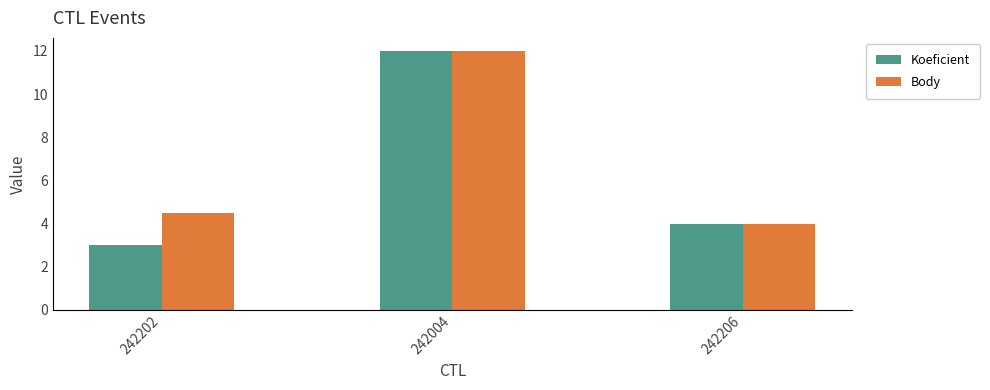

Between 242202 and 242004, which series saw the biggest shift?

Koeficient